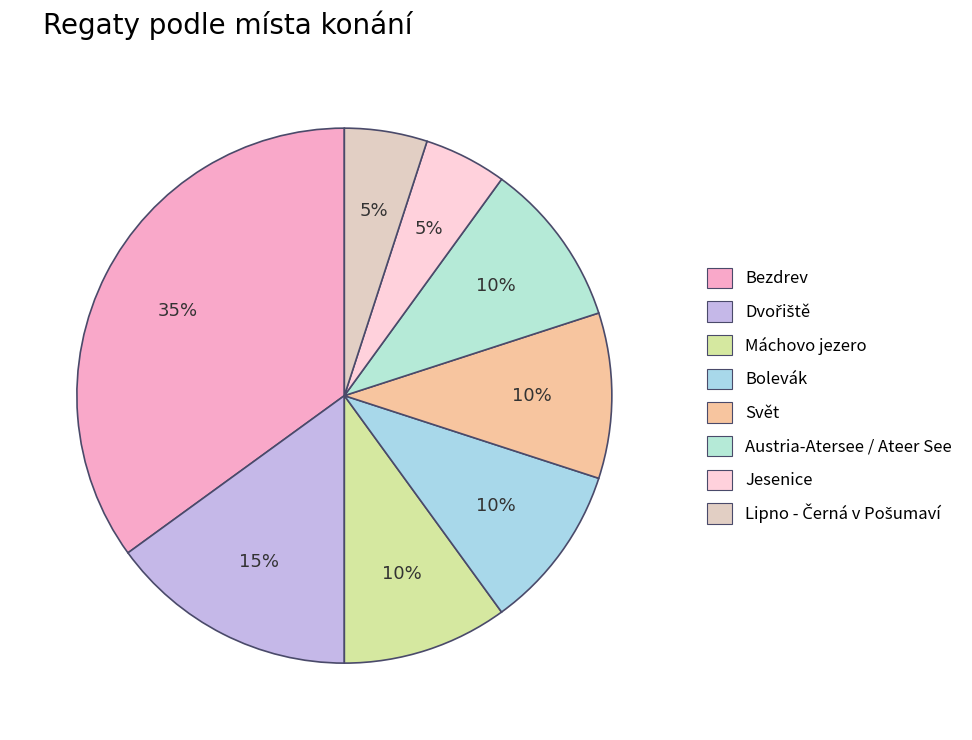

Which has a higher value, Bolevák or Austria-Atersee / Ateer See?

Bolevák